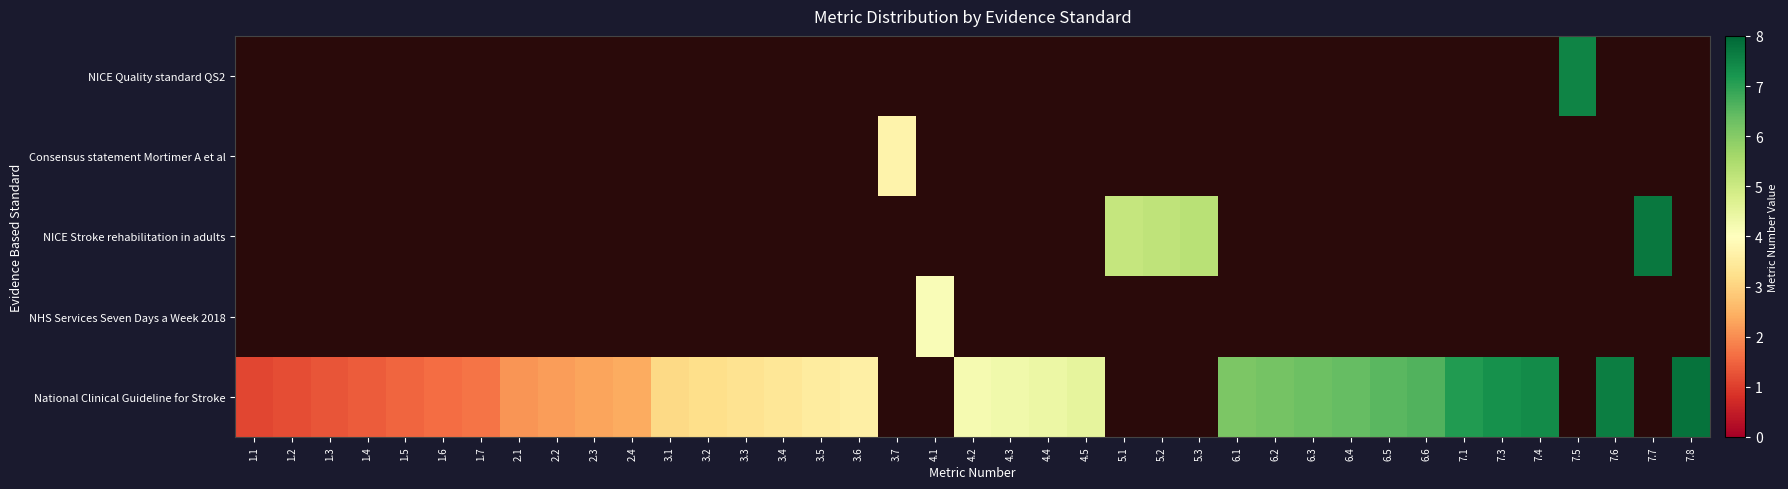

True or false: row_0 has a value of 2.4 at 6.3.

False